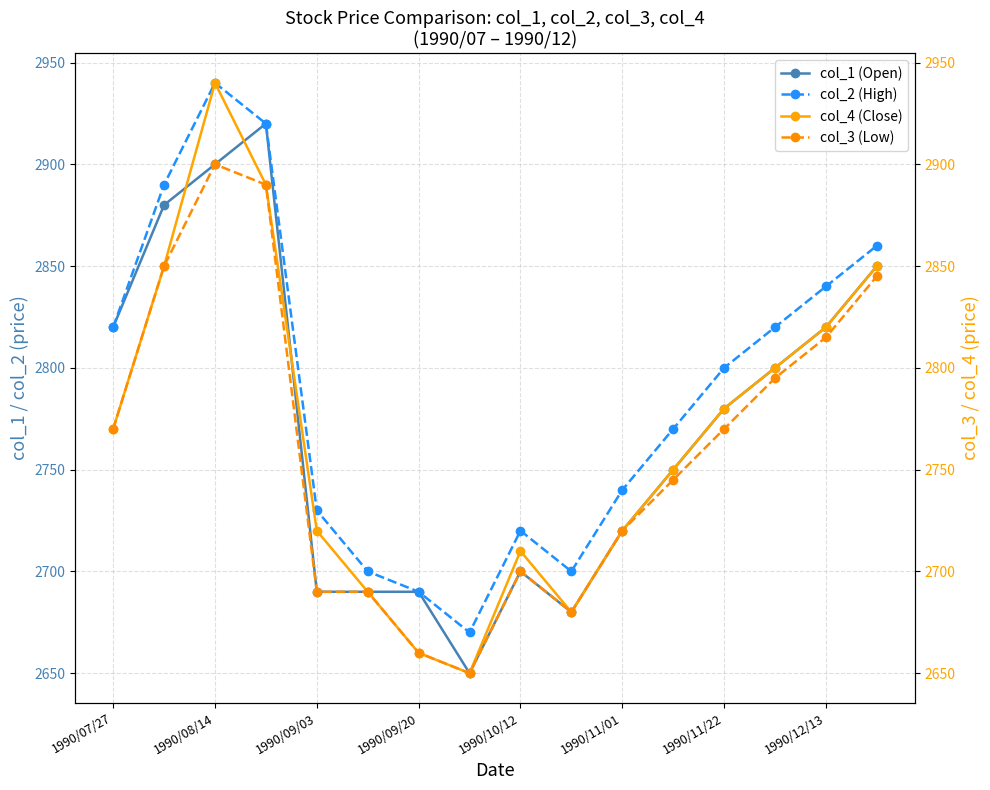

Is it true that col_1 (Open) equals 3814 at 1990/09/20?

False